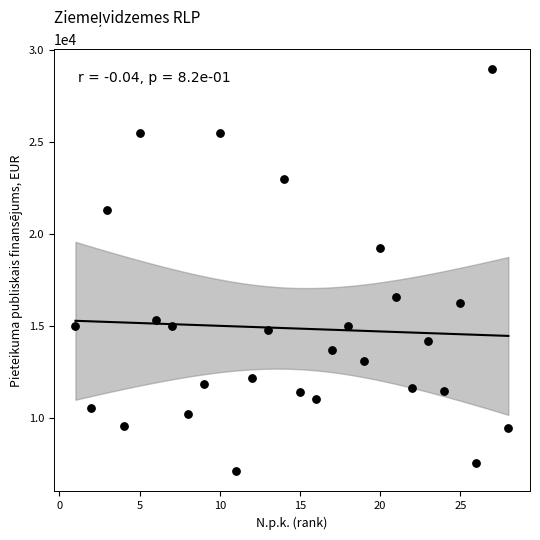

What is the range of Y values (max minus min)?

21852.2